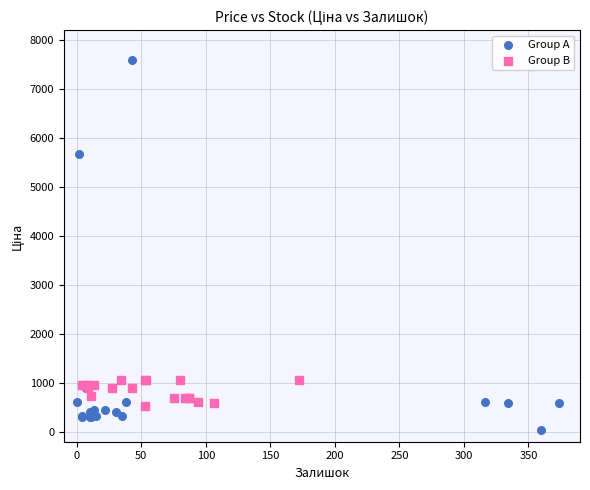

Which series contains the highest Y value?

Group A